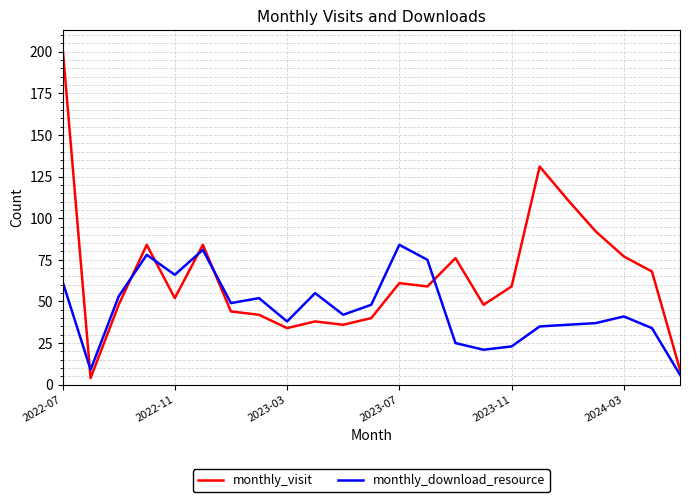

Which series has the largest total across all categories?

monthly_visit